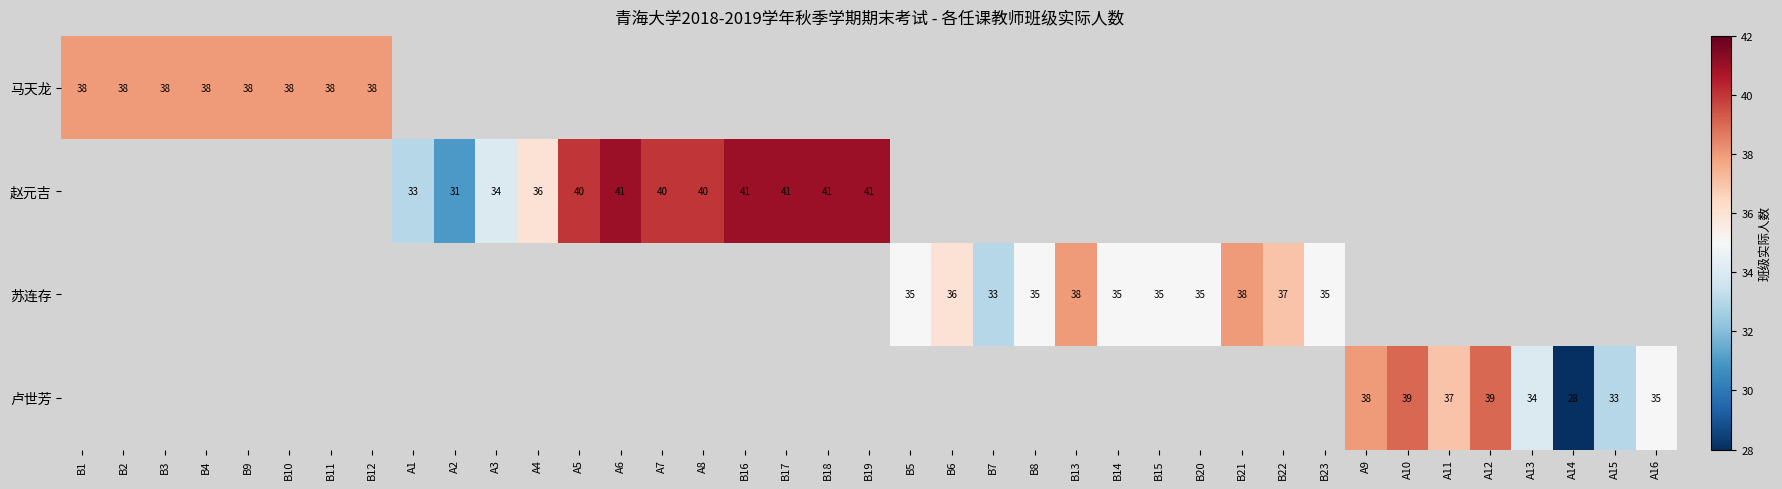

True or false: 卢世芳 has a value of 35 at A16.

True